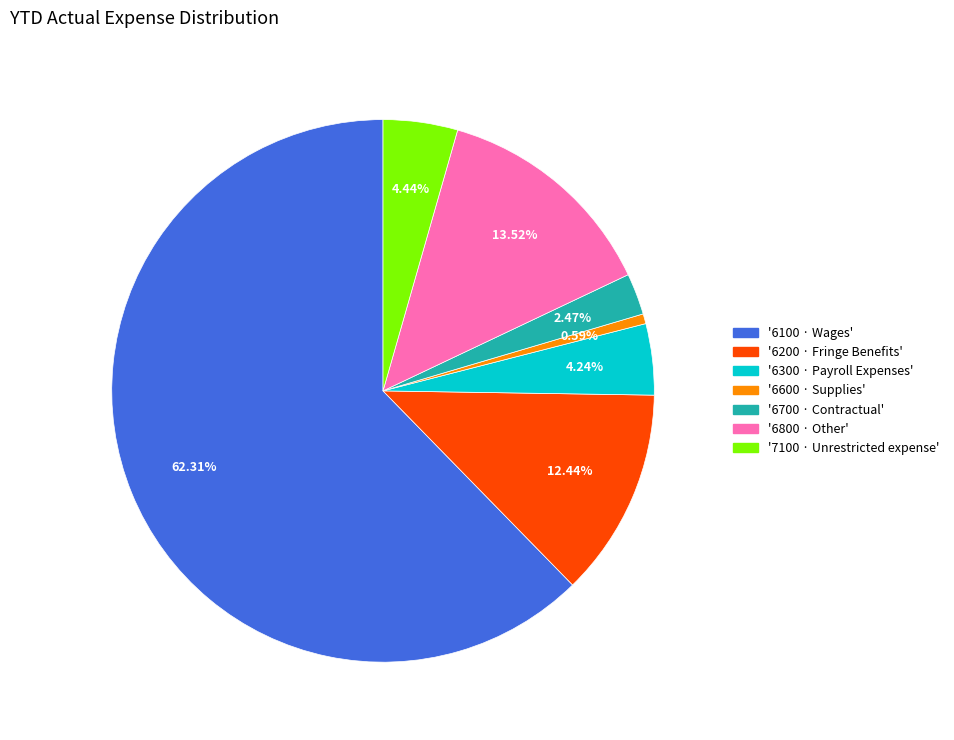

To the nearest percent, what is the difference between the largest and smallest slice percentages?

62%